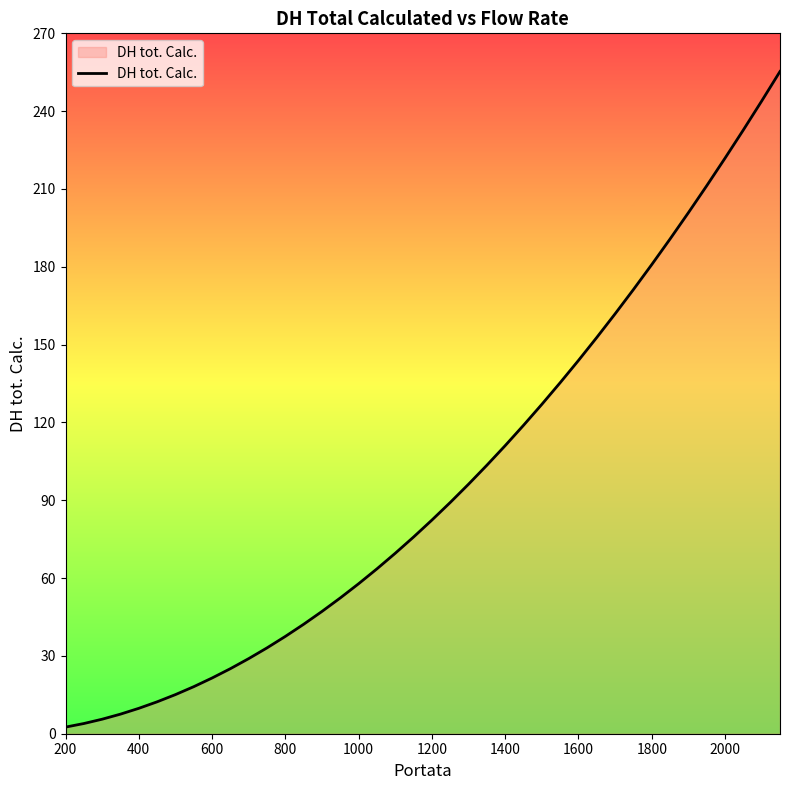

What is the sum of all values?

3860.4